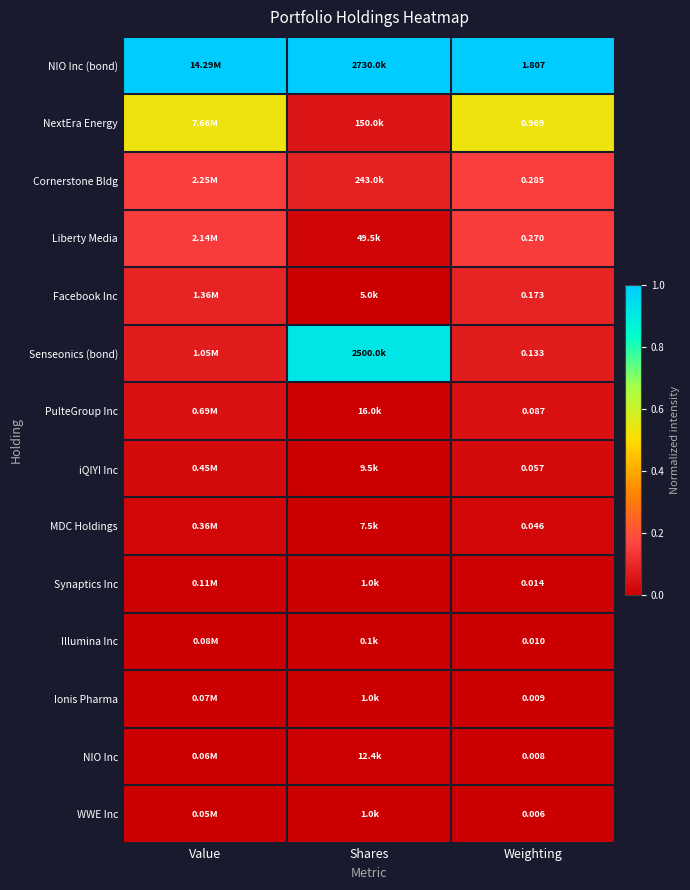

At which label is Cornerstone Bldg closest to 0?

Shares